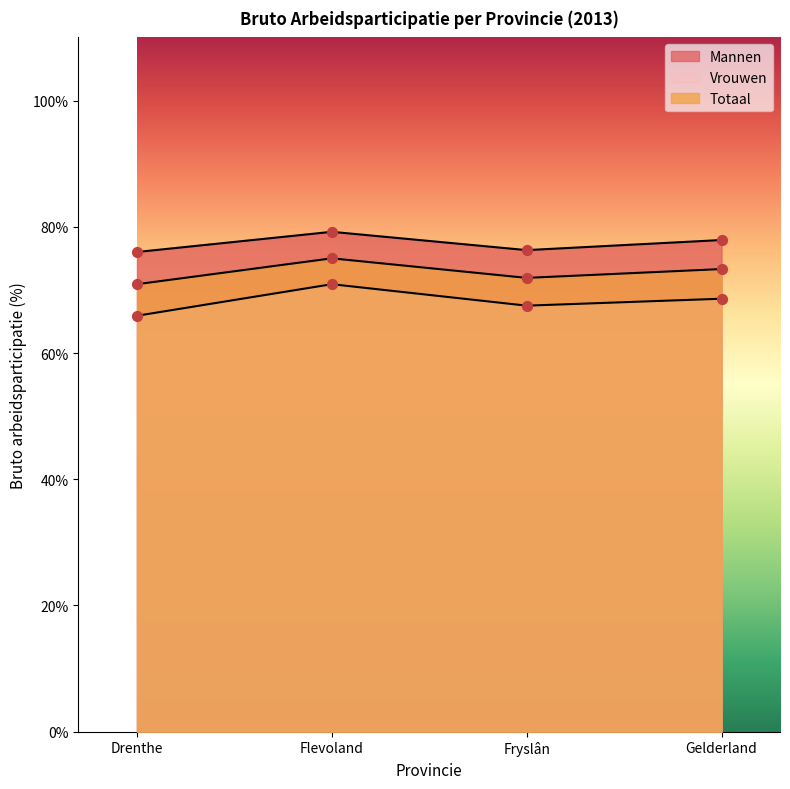

Which series contains the highest Y value?

Mannen